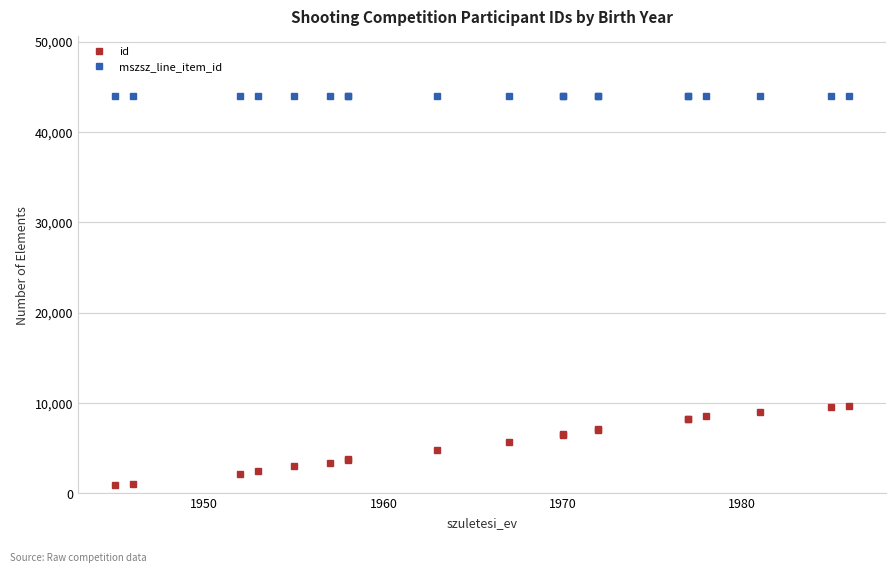

The mszsz_line_item_id series shows 59571 at 1960. True or false?

False